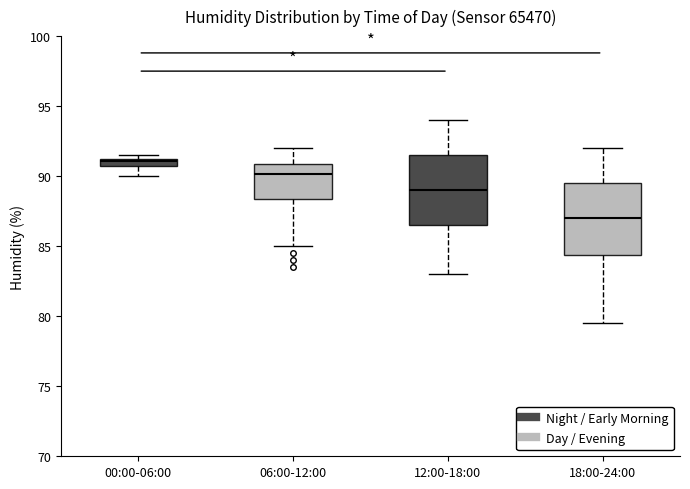

Which box's median line is the highest?

00:00-06:00